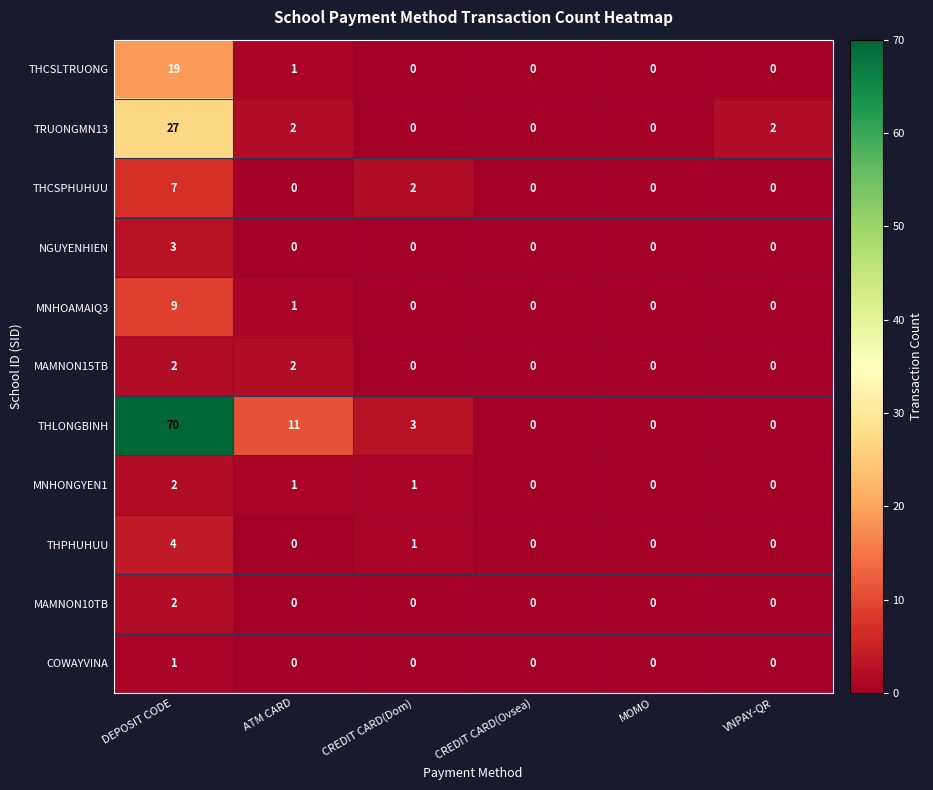

Which category has the highest value in the THCSPHUHUU series?

DEPOSIT CODE